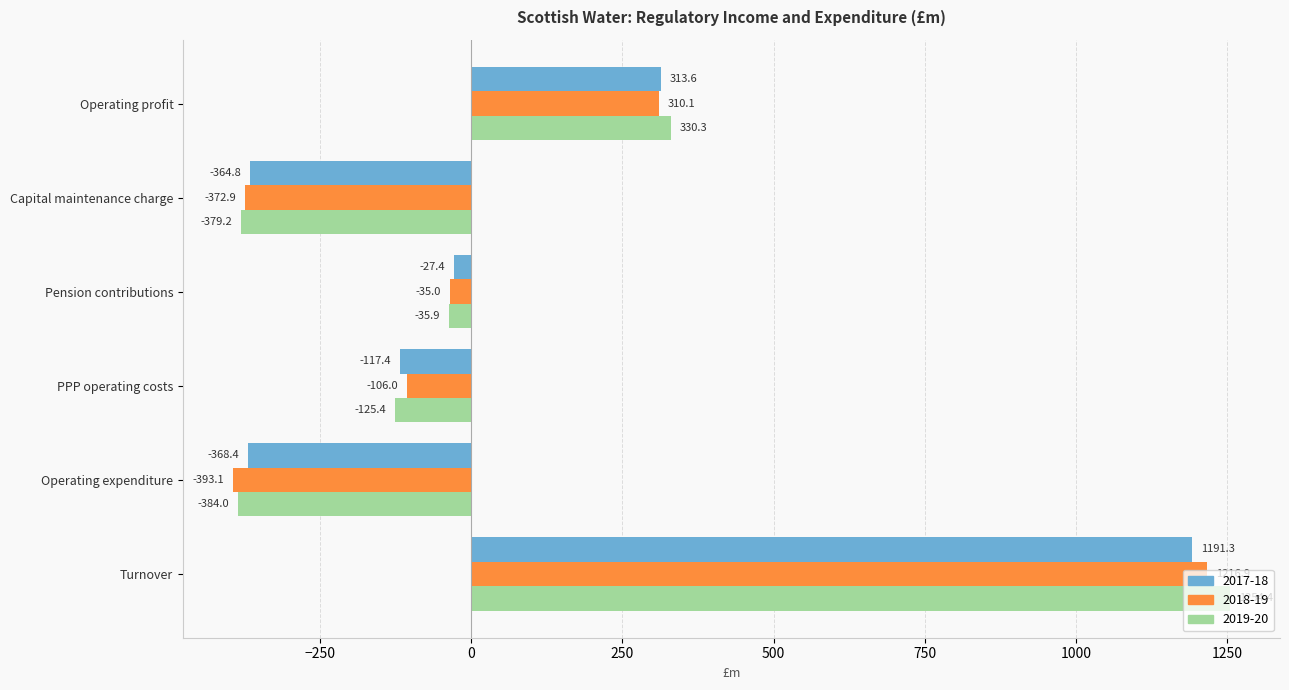

How many distinct data groups are displayed?

3